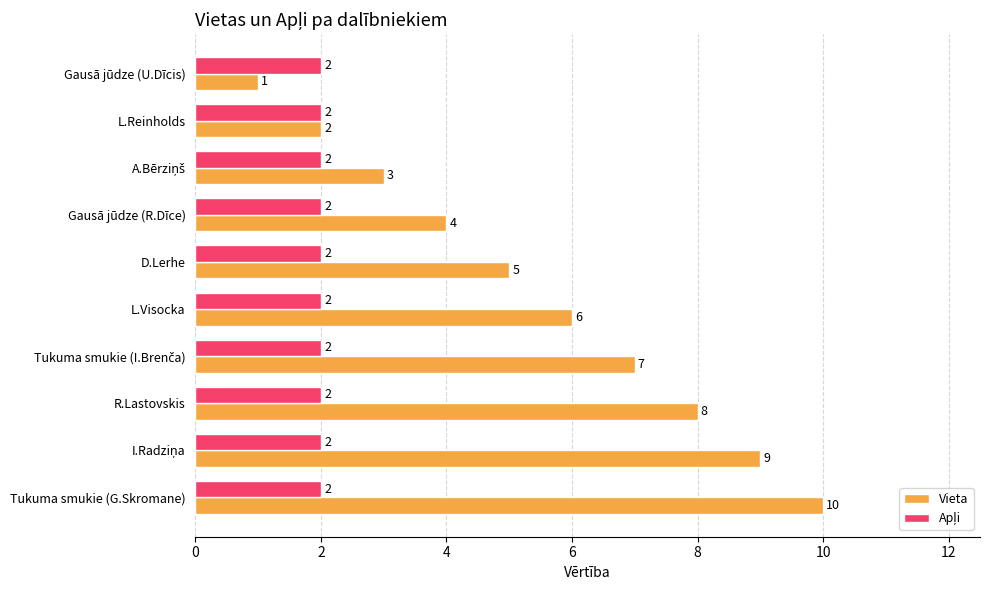

How many data points does each series have?

10